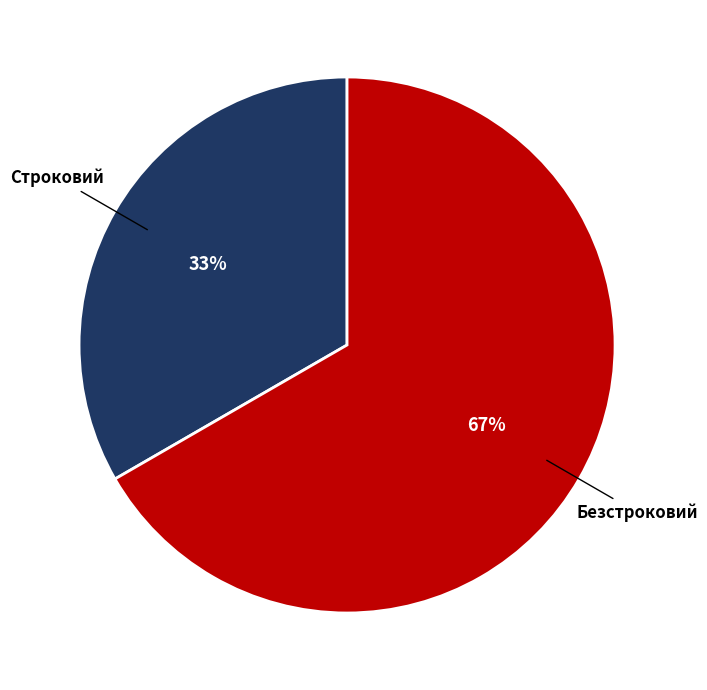

To the nearest percent, what is the average slice percentage?

50%